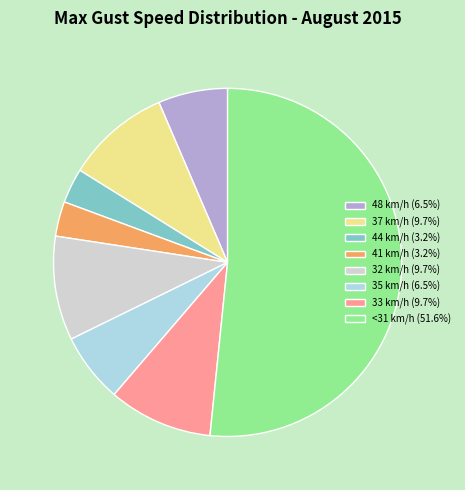

Does any single category account for the majority?

Yes